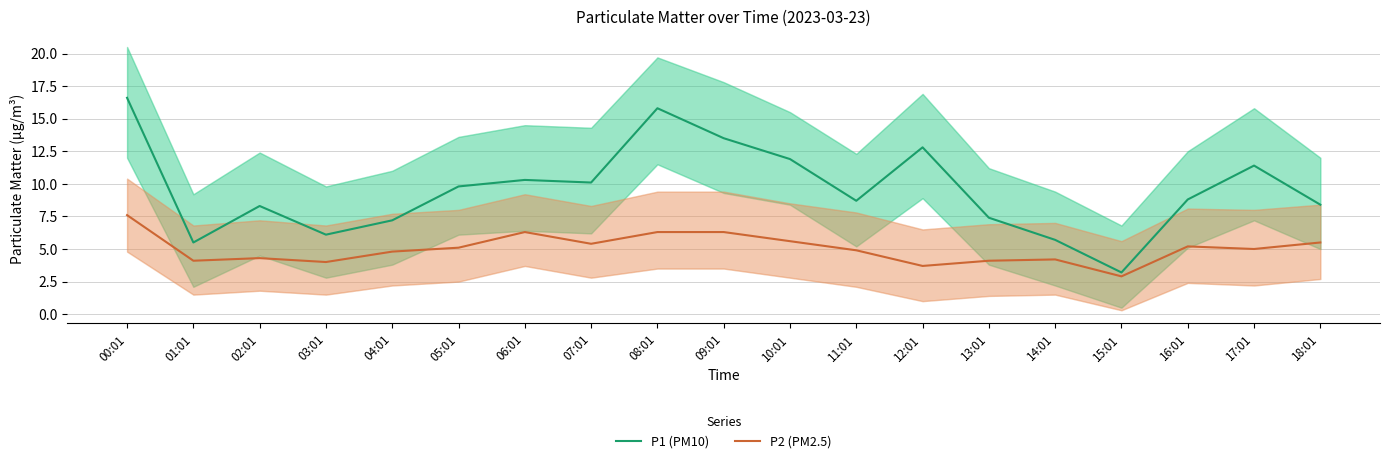

How many interior local peaks does the P2 (PM2.5) series have?

4